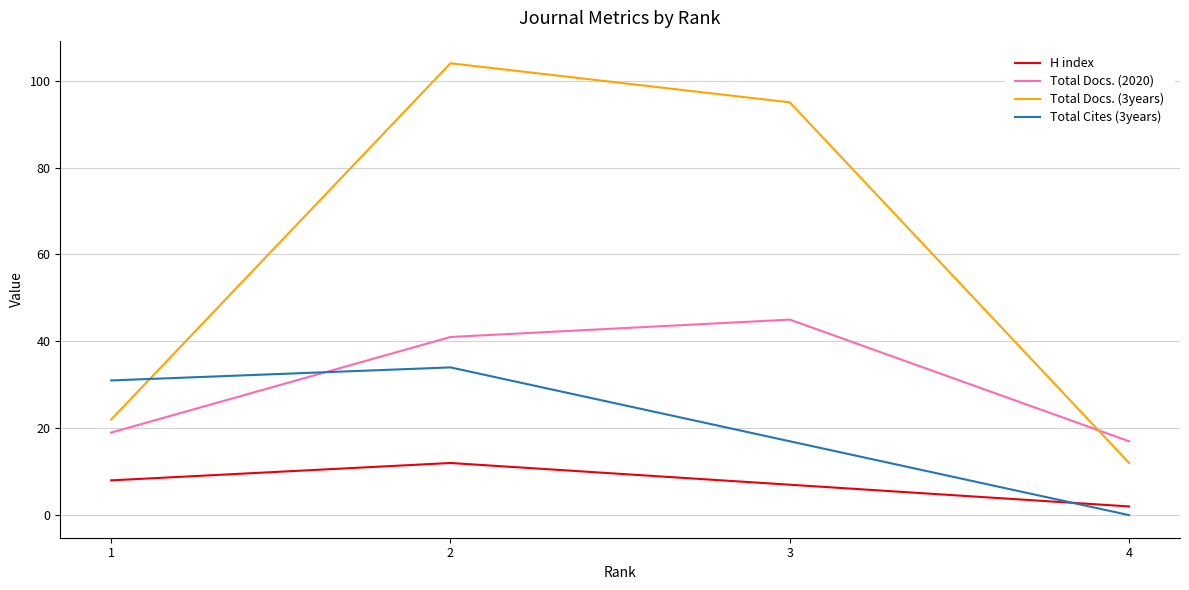

True or false: Total Docs. (2020) and H index cross at least once.

False